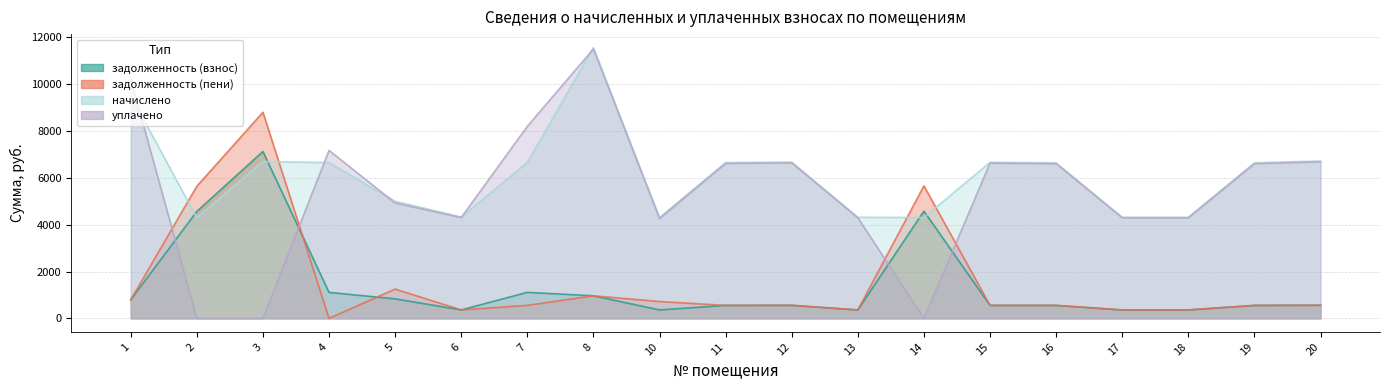

Which series has the largest range (max minus min)?

уплачено